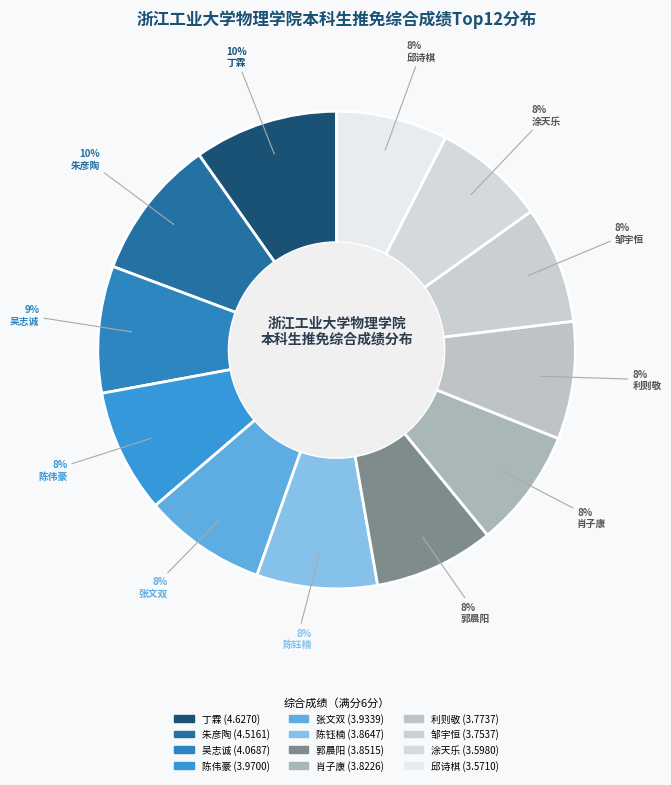

How many slices are in this pie chart?

12